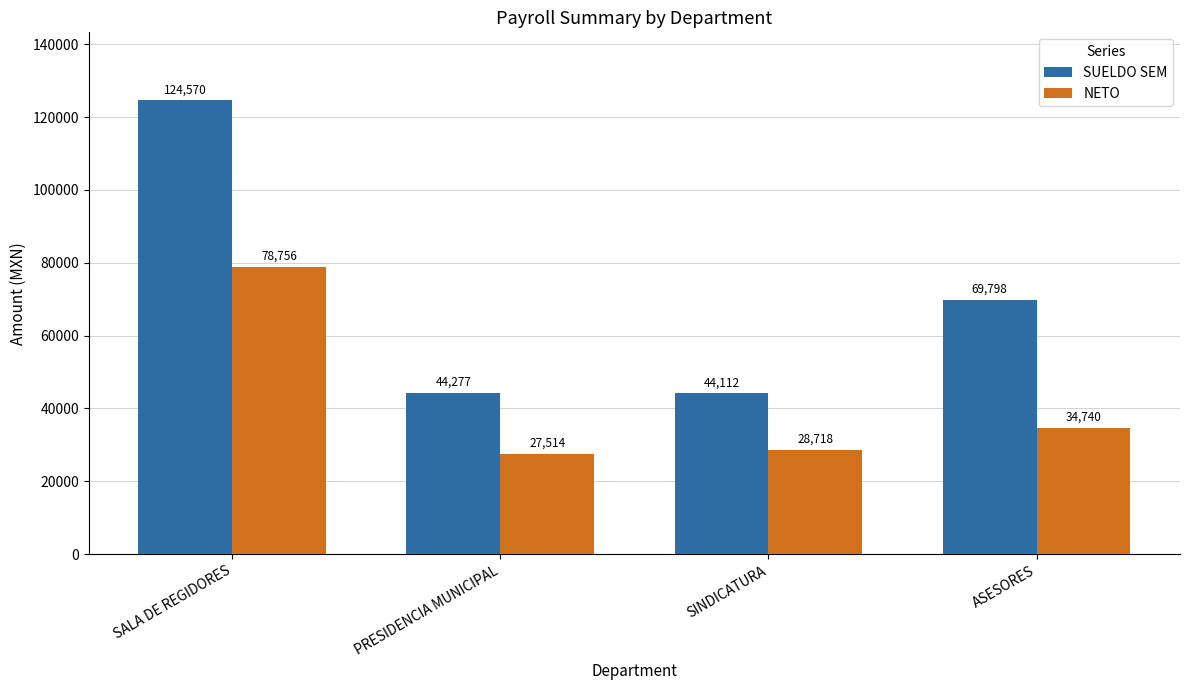

At which label is SUELDO SEM closest to 84341?

ASESORES